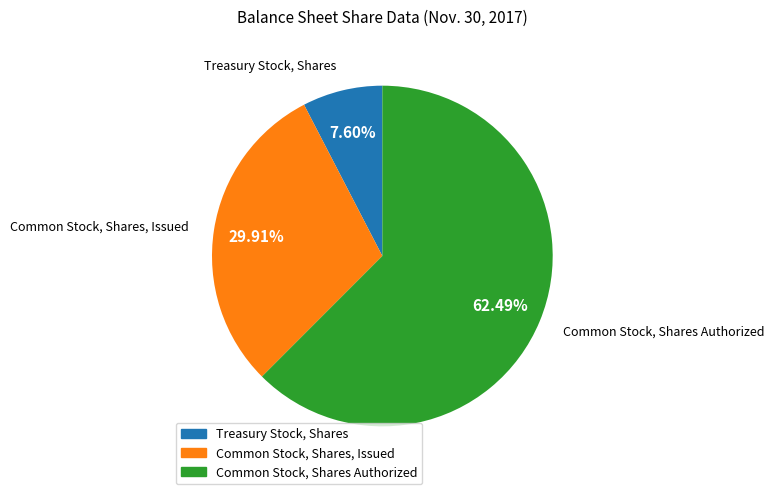

To the nearest percent, what is the difference between the largest and smallest slice percentages?

55%